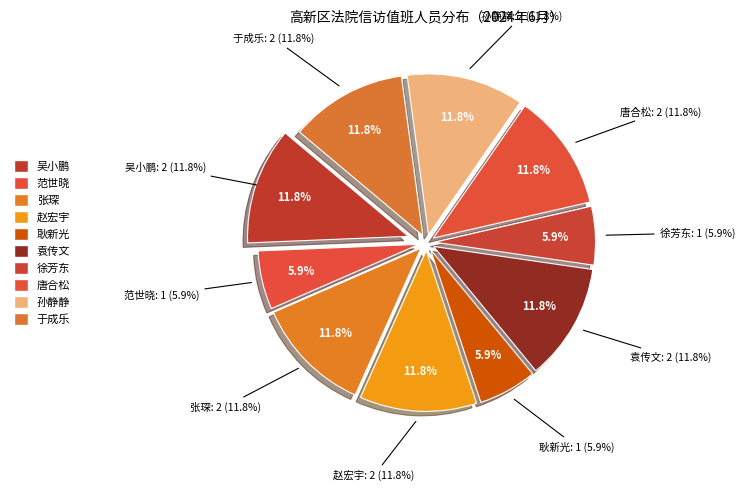

What is the largest slice in the pie chart?

吴小鹏